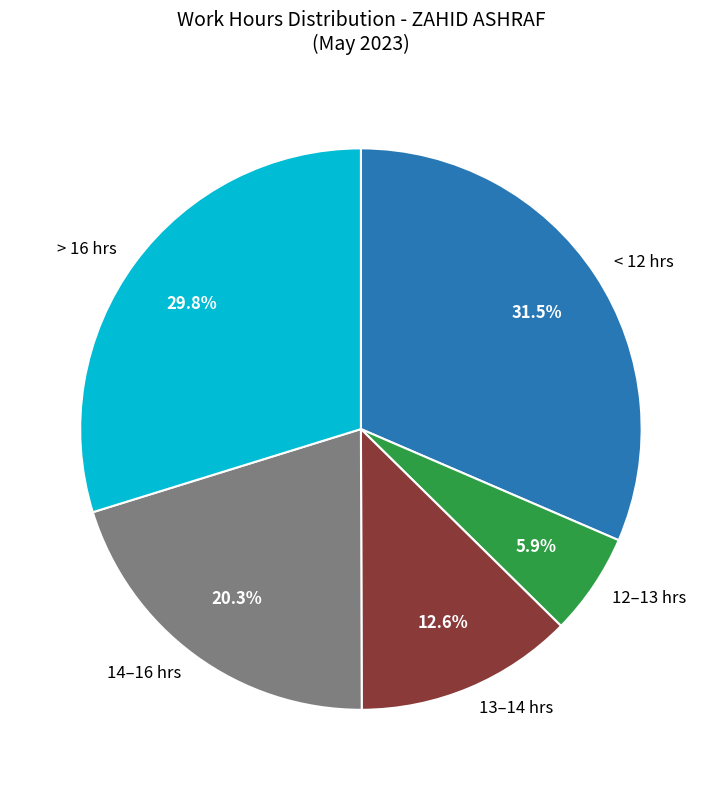

What percentage do 13–14 hrs and 12–13 hrs together represent?

18.5%